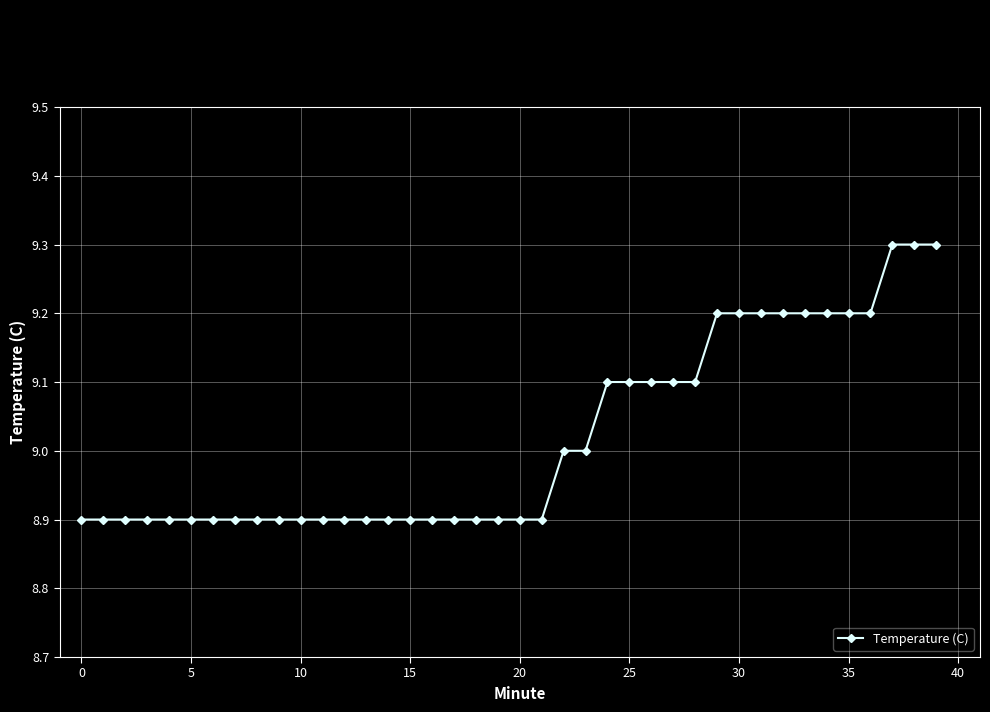

What is the average value?

9.0